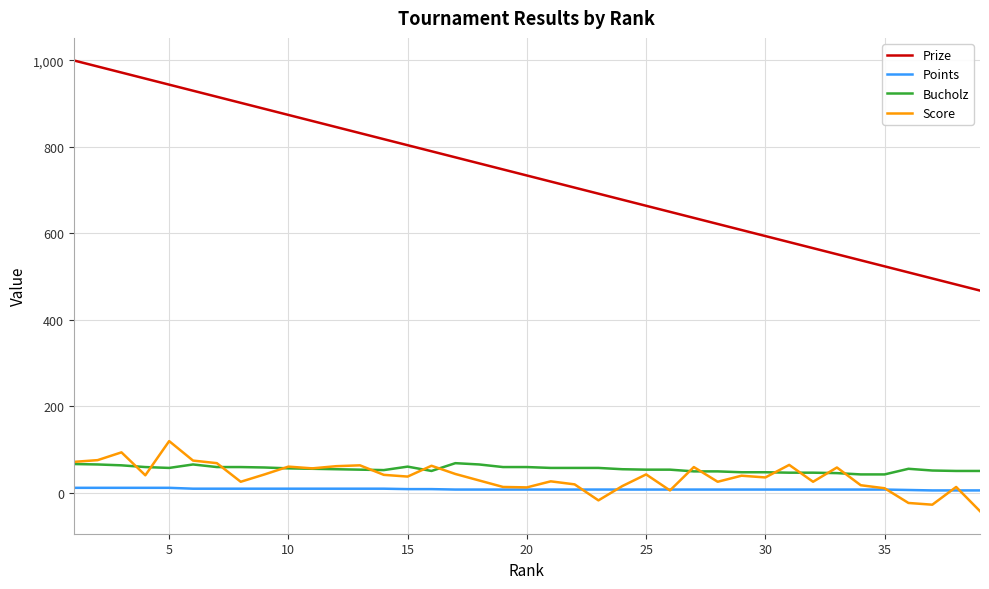

What is the maximum value for Bucholz?

69